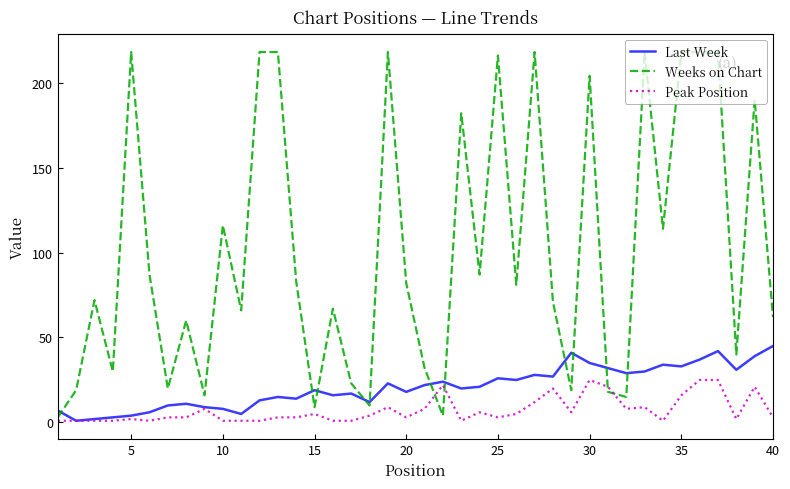

Which series has the widest spread of values?

Weeks on Chart